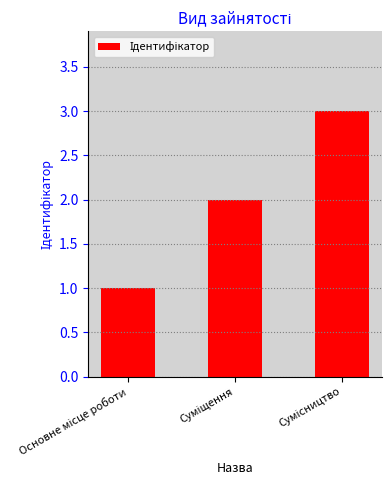

What is the maximum value shown in the chart?

3